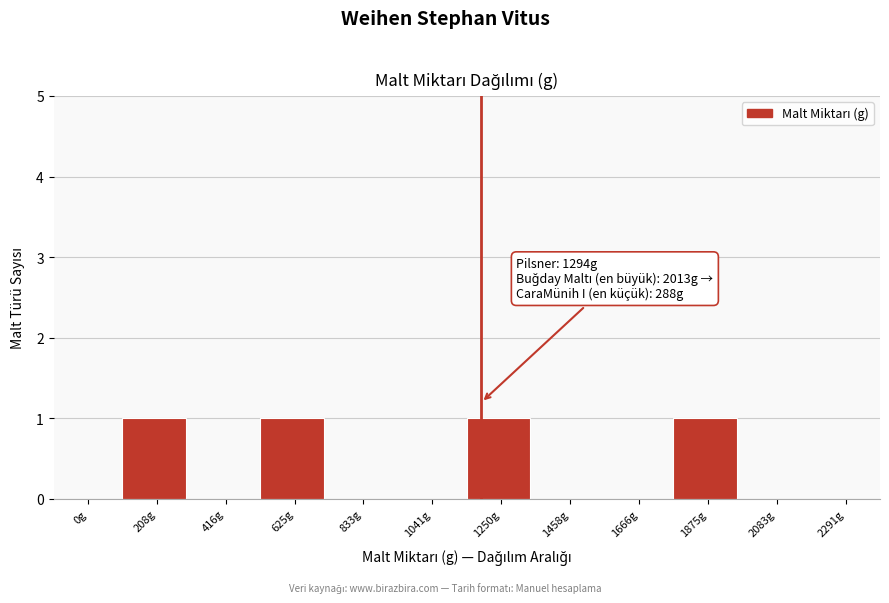

Reading right to left, list all the values displayed in this chart.

2291g=0	2083g=0	1875g=1	1666g=0	1458g=0	1250g=1	1041g=0	833g=0	625g=1	416g=0	208g=1	0g=0